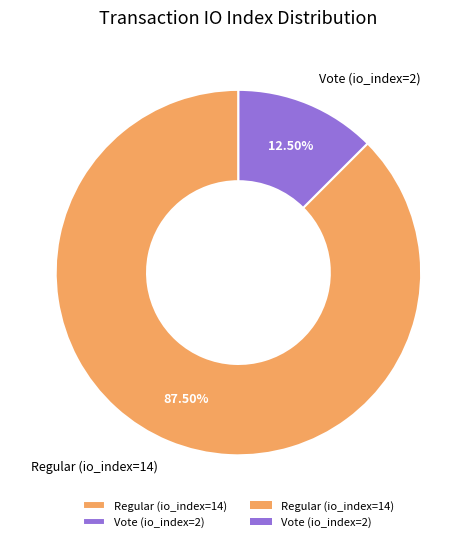

What portion of the pie excludes Regular (io_index=14)?

12.5%